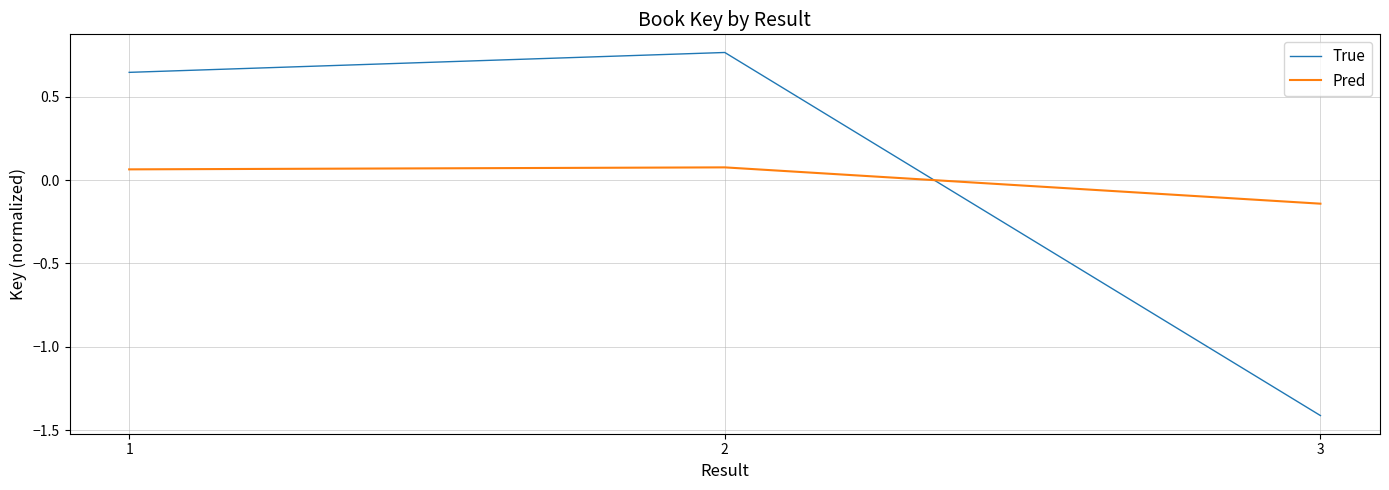

Is it true that True equals 0.2 at 1?

False